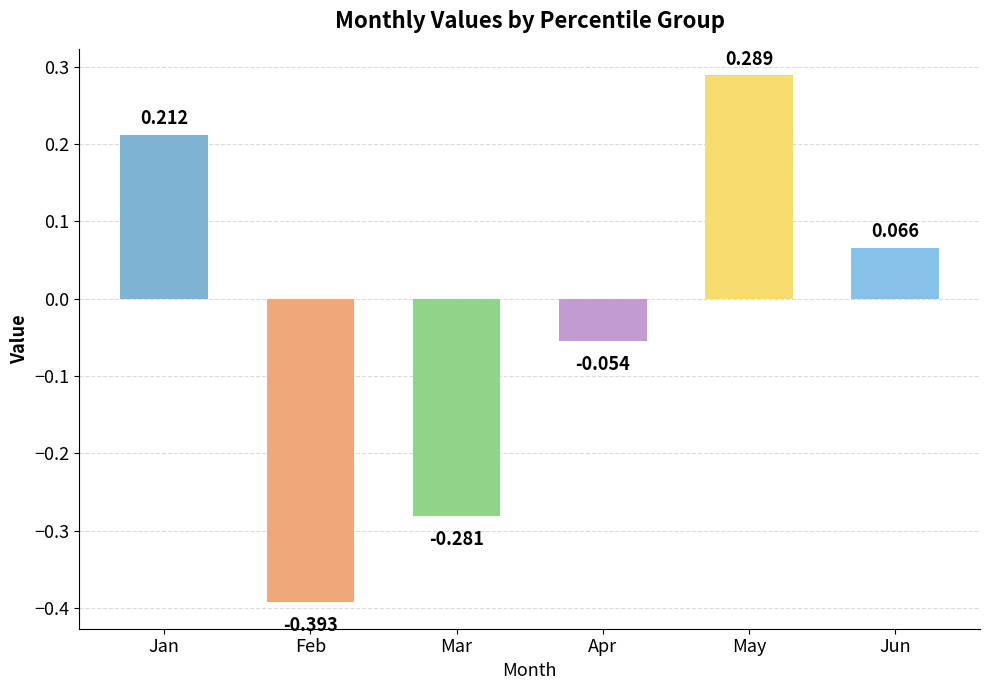

What is the change in value from Jan to Mar?

-0.5